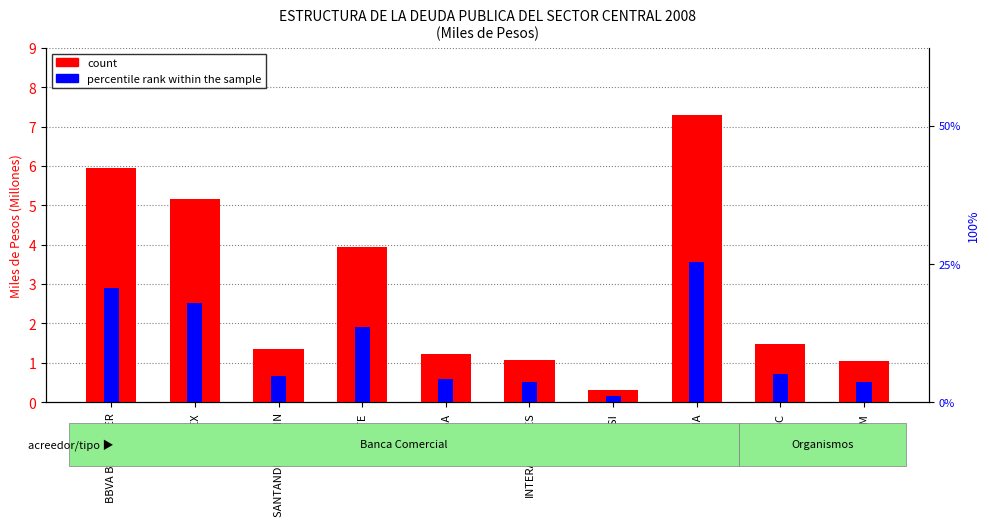

Where does the count series first go above 1?

BBVA BANCOMER